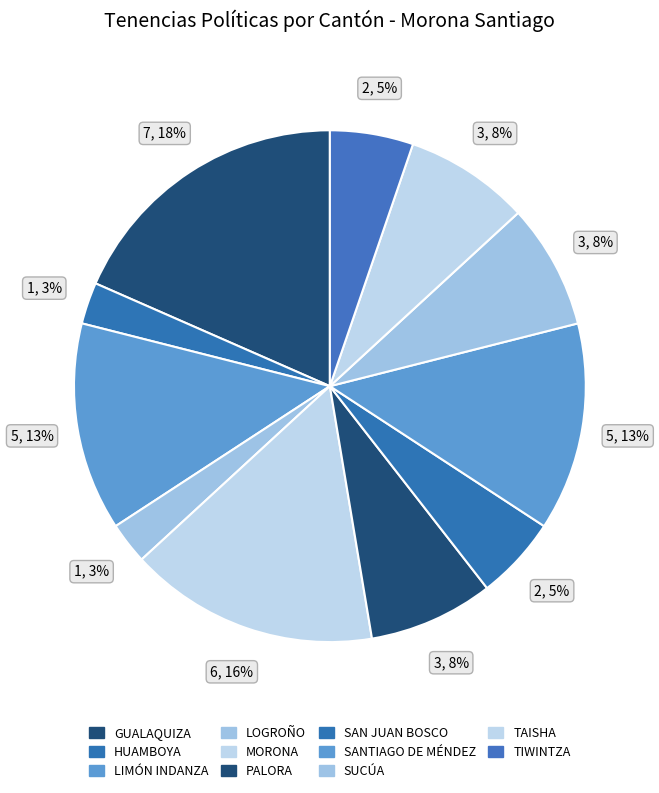

True or false: SUCÚA accounts for 8% of the total.

True